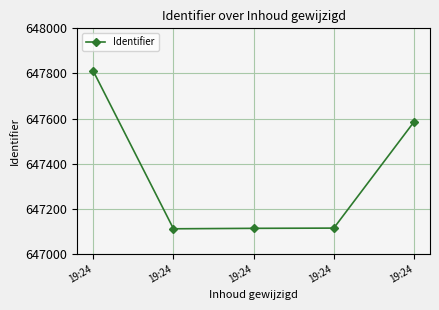

How many categories are shown in the chart?

5